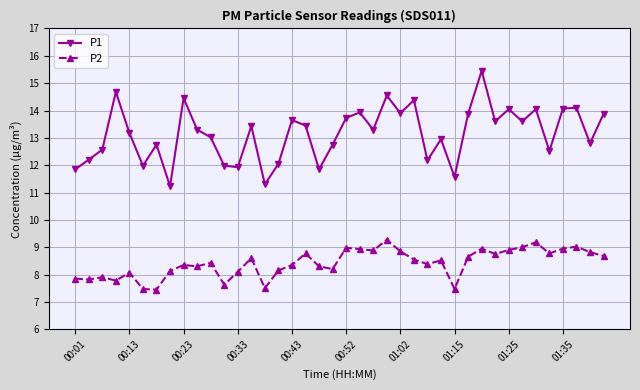

What is the difference between the maximum and minimum values in the P1 series?

4.2